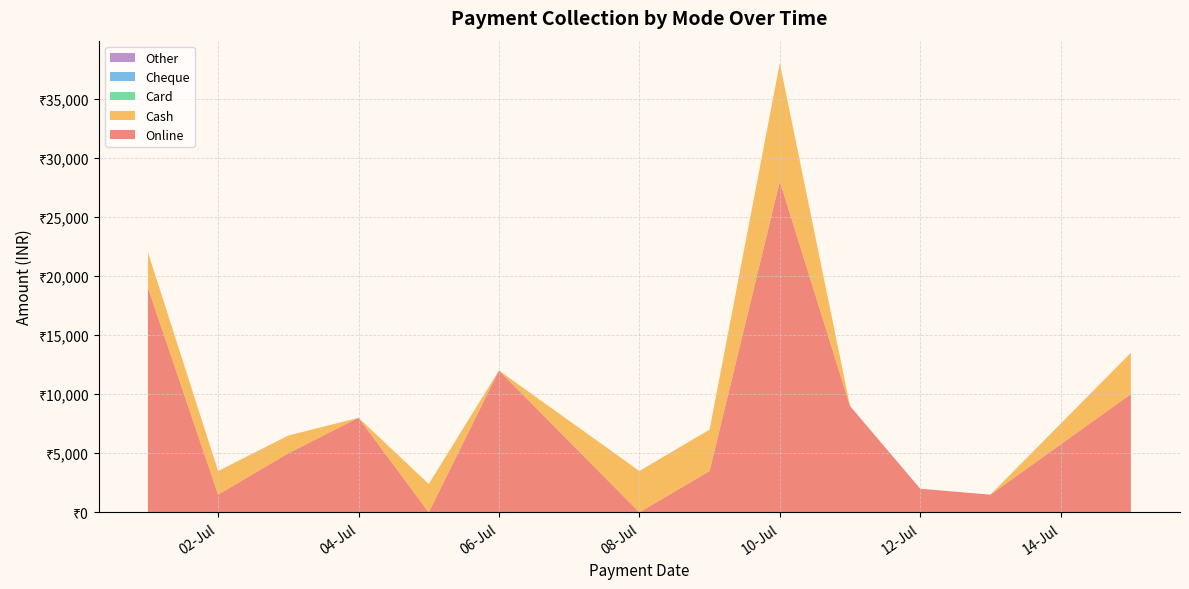

Reading left to right, list all the values displayed in this chart.

Online: 18997	1499	5000	8000	0	12000	0	3500	27997	9000	2000	1499	9999
Cash: 3000	2000	1500	0	2400	0	3500	3500	10000	0	0	0	3500
Card: 0	0	0	0	0	0	0	0	0	0	0	0	0
Cheque: 0	0	0	0	0	0	0	0	0	0	0	0	0
Other: 0	0	0	0	0	0	0	0	0	0	0	0	0